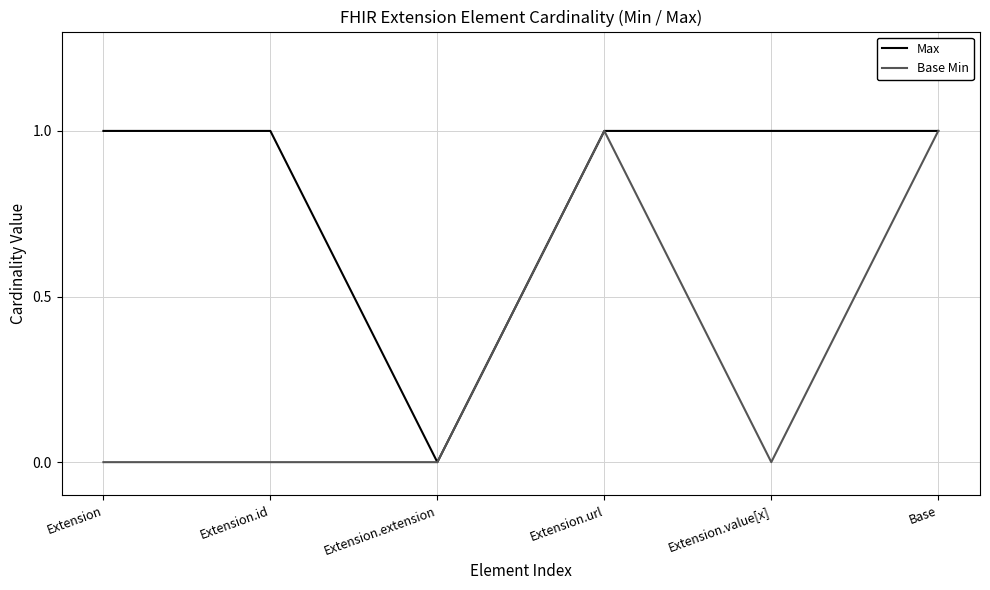

What is the difference between the maximum and minimum values in the Max series?

1